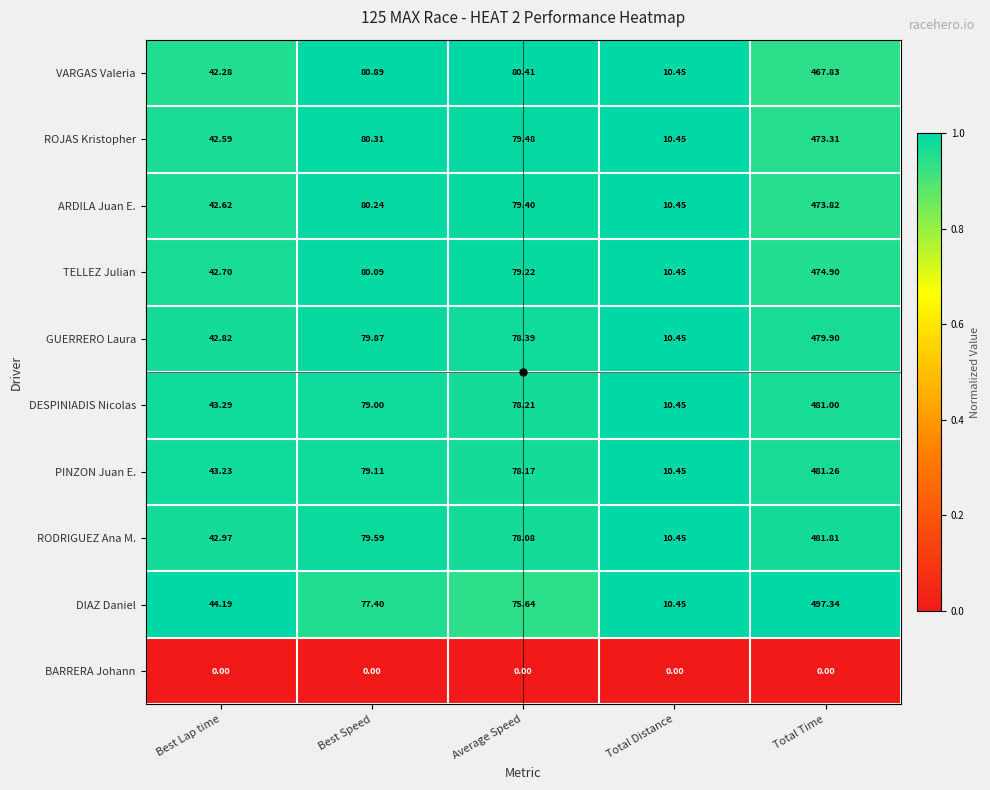

Which series has the largest total across all categories?

DIAZ Daniel